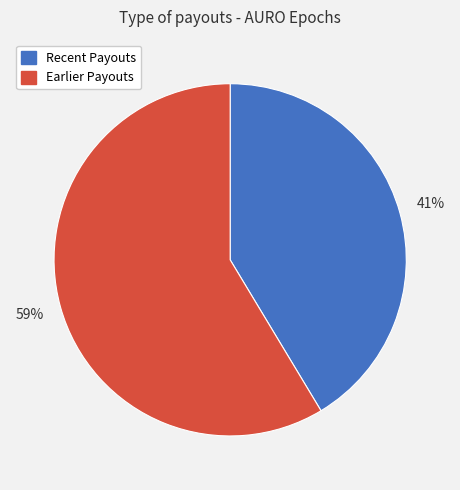

What is the majority slice?

Earlier Payouts